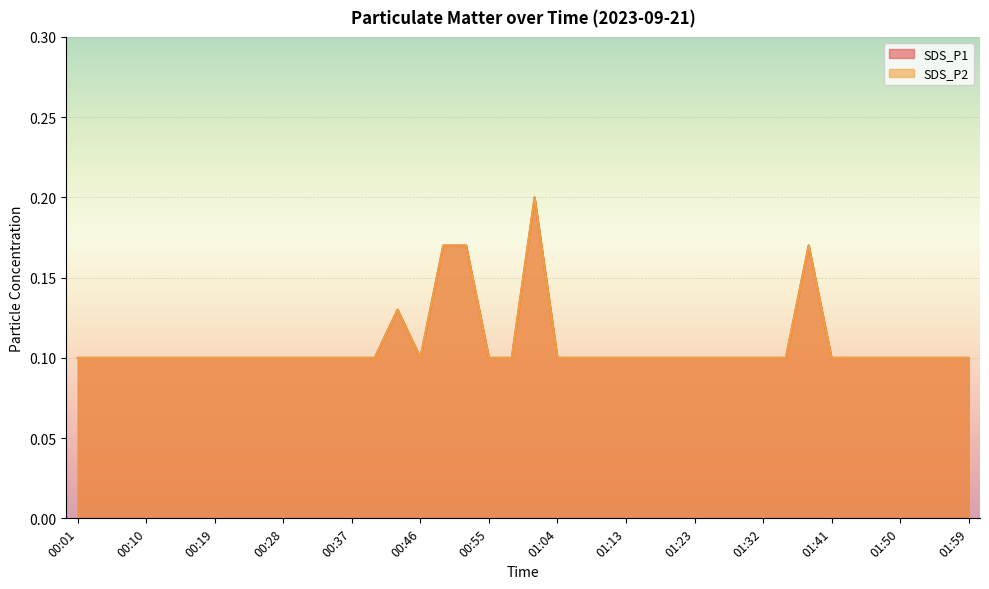

Is the value of SDS_P2 at 00:22 greater than the value of SDS_P1 at 01:04?

No